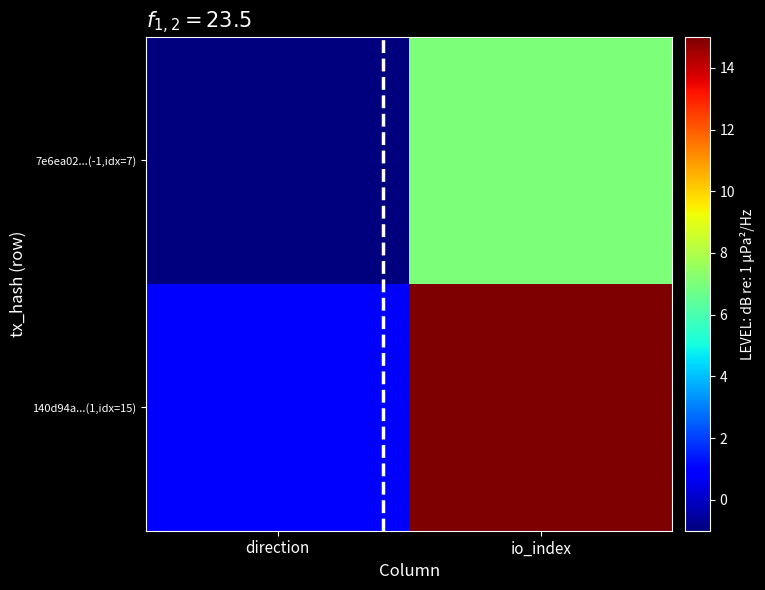

Reading left to right, list all the values displayed in this chart.

7e6ea02...(-1,idx=7): direction=-1	io_index=7
140d94a...(1,idx=15): direction=1	io_index=15